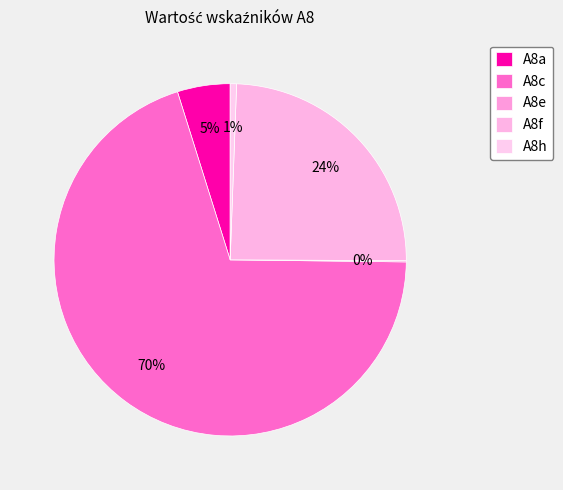

Between A8e and A8a, which is larger?

A8a